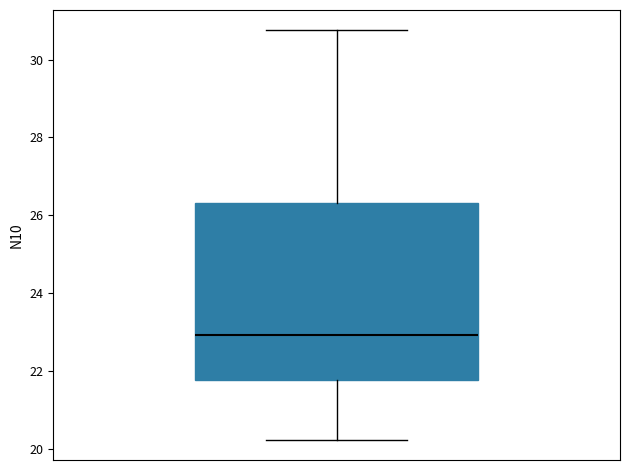

Read this box plot against the y-axis: the position of the median line, the range covered by the box, and the ends of both whiskers. The values are not printed on the chart, so give them approximately, as read against the axis.

median 23.0, box 21.8 to 26.4, whiskers 20.2 to 30.8